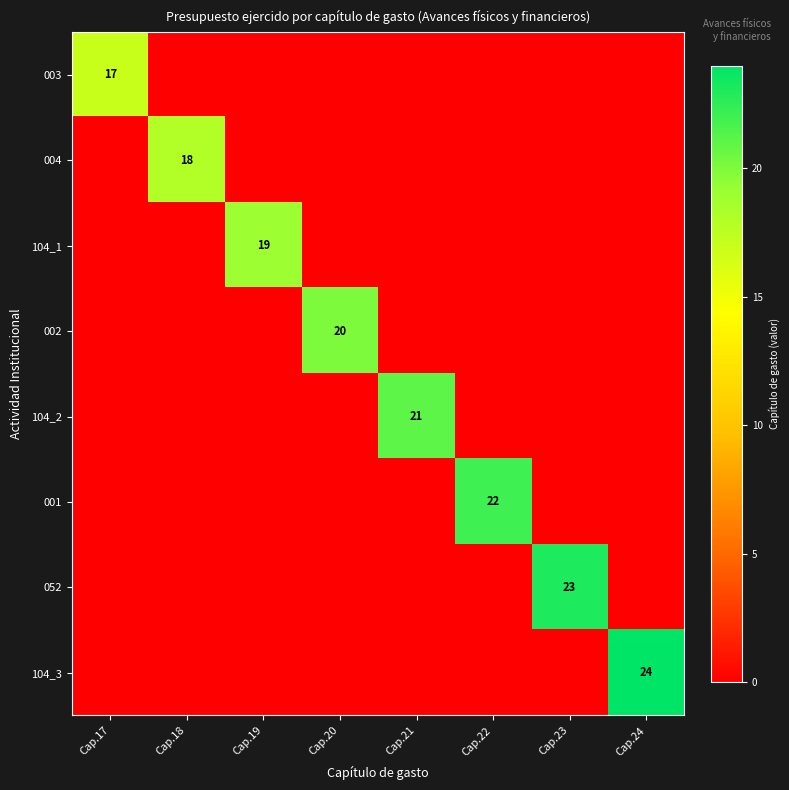

Which has a higher value, Cap.23 or Cap.21?

Cap.23